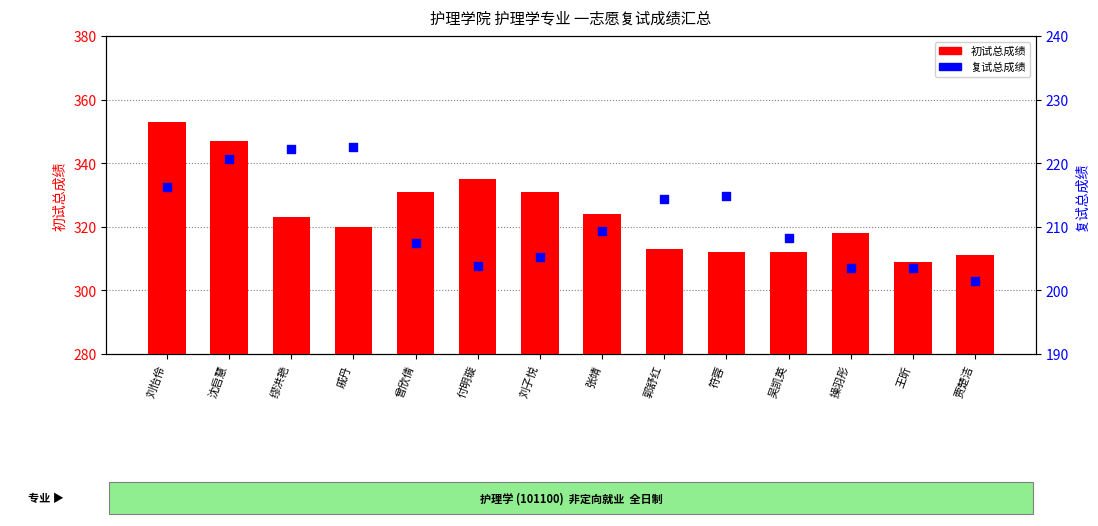

Which series has the largest Y range (max minus min)?

初试总成绩